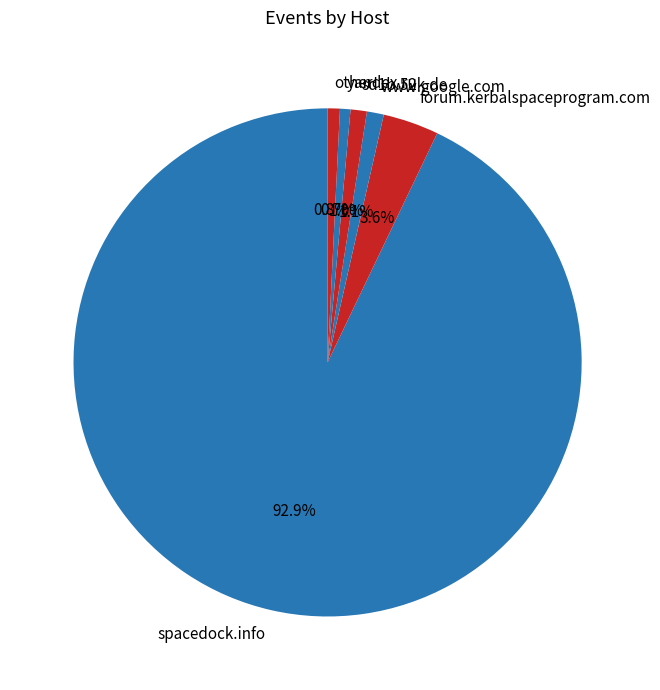

How much of the chart is everything except forum.kerbalspaceprogram.com?

96.4%